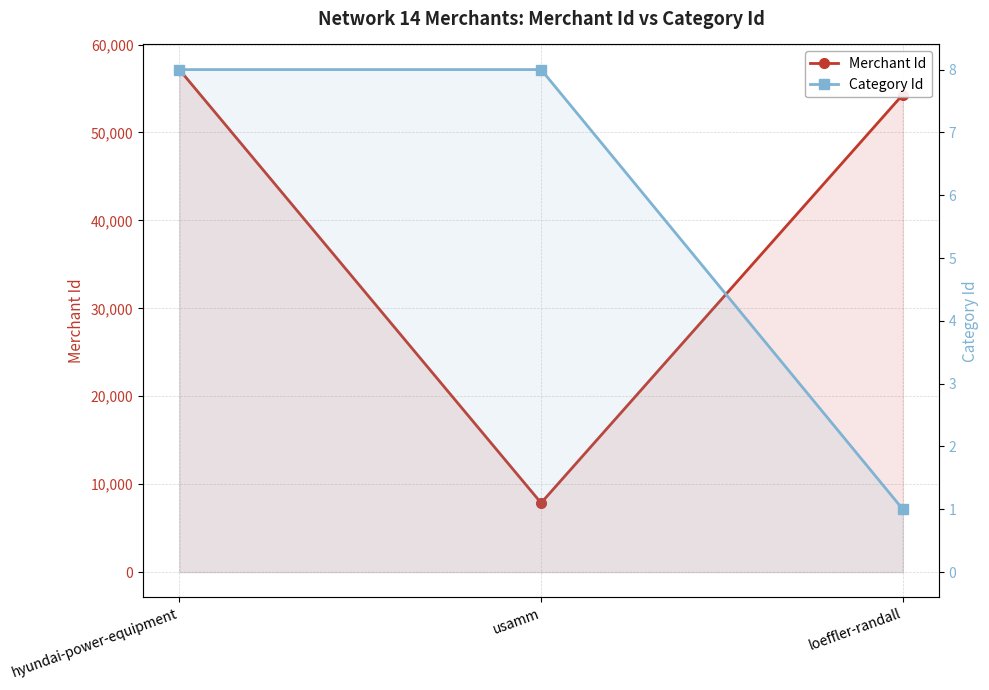

The value of Merchant Id at usamm is 12854. True or false?

False